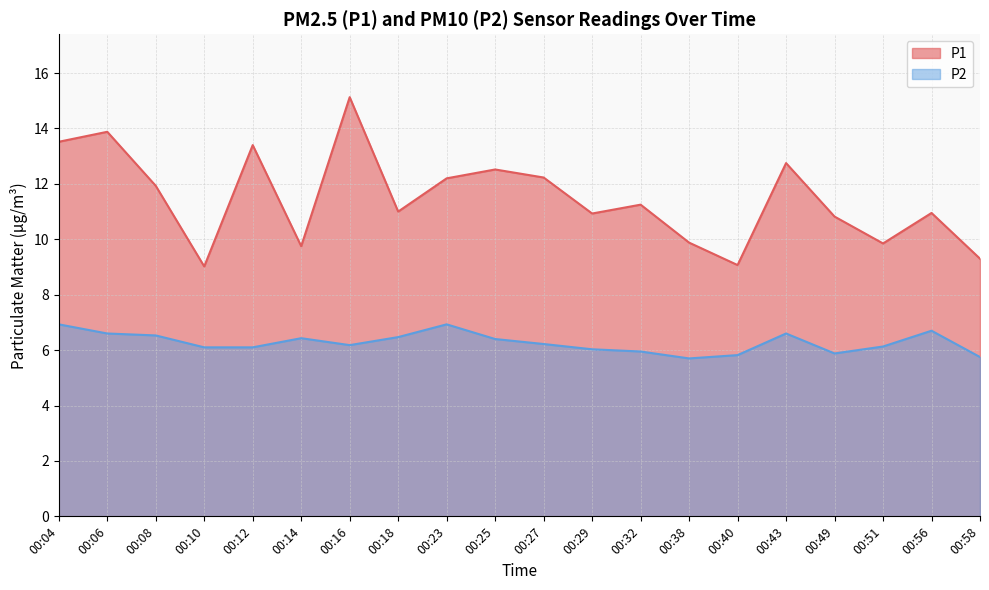

What are all the series names shown in the legend?

P1, P2